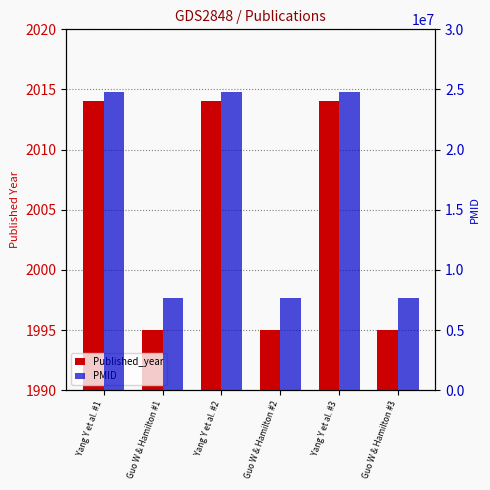

Read the Published_year value at Yang Y et al. #1, to the nearest 5.

2015